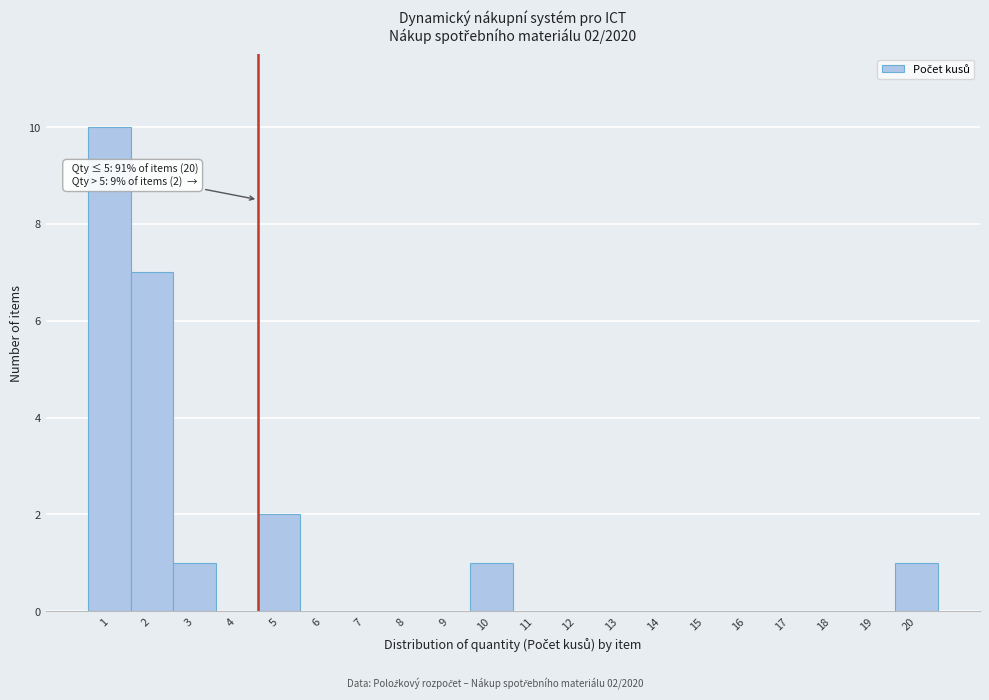

Reading left to right, transcribe all the data shown in this chart.

1=10	2=7	3=1	4=0	5=2	6=0	7=0	8=0	9=0	10=1	11=0	12=0	13=0	14=0	15=0	16=0	17=0	18=0	19=0	20=1